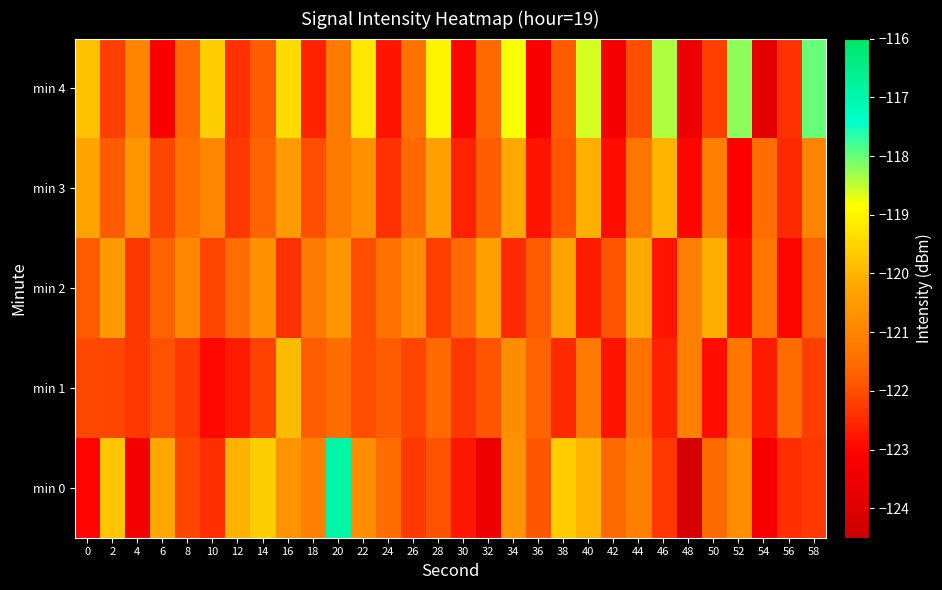

Between 18 and 10, which is larger?

18